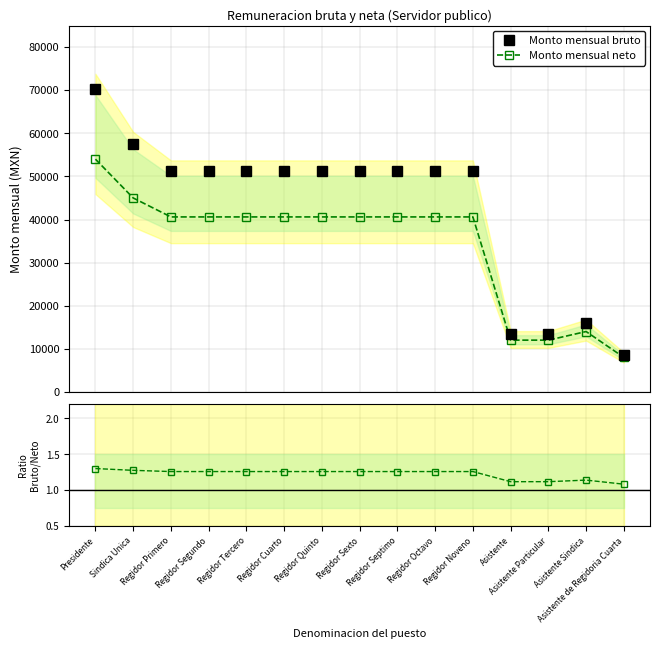

Which series changed the most between Regidor Octavo and Asistente Particular?

Monto mensual bruto